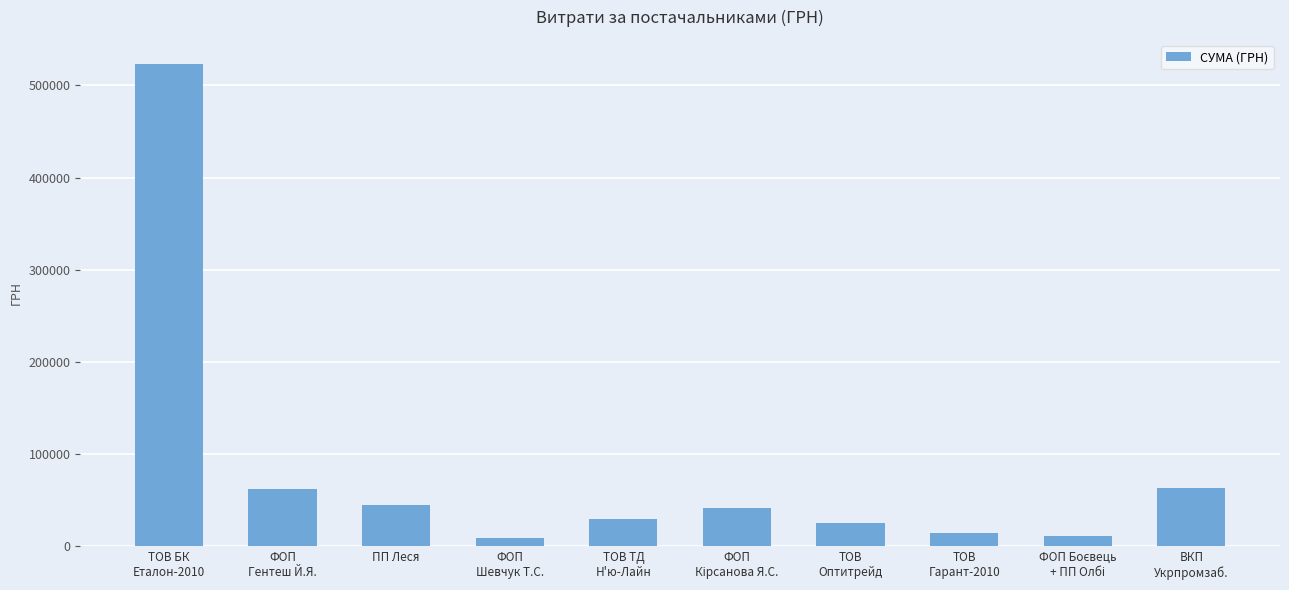

What is the label of the 4th bar from the right?

ТОВ
Оптитрейд